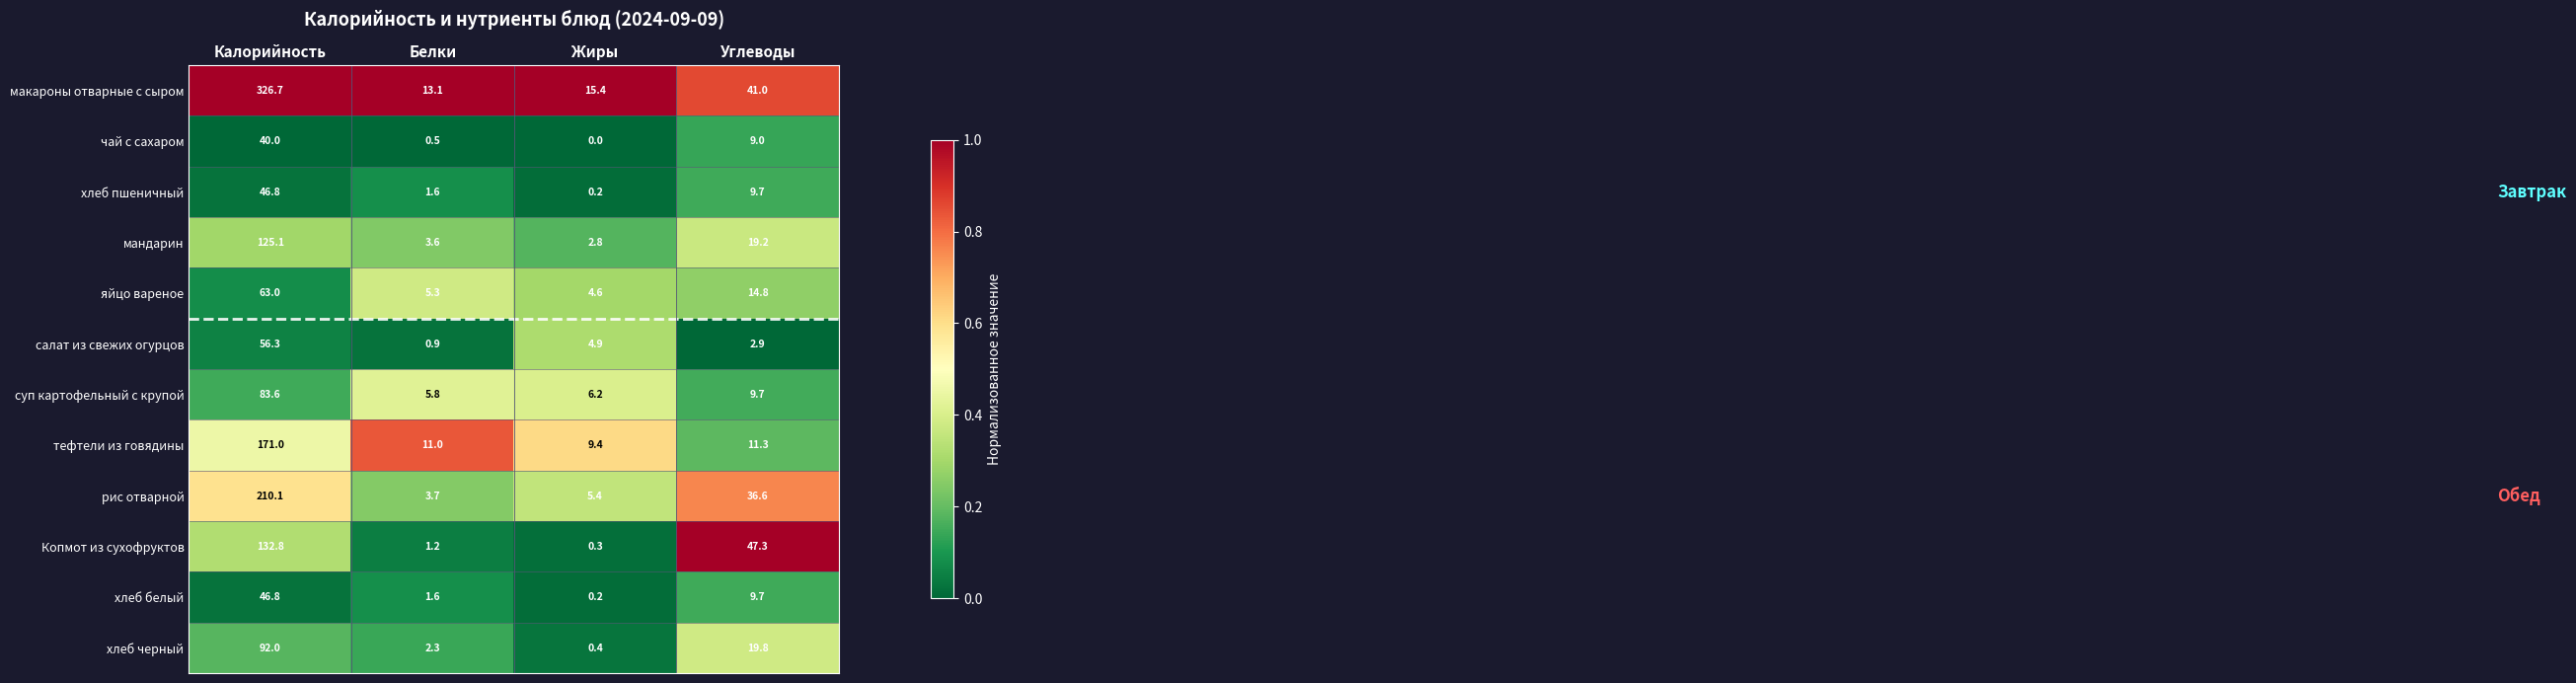

The яйцо вареное series shows 8.0 at Жиры. True or false?

False